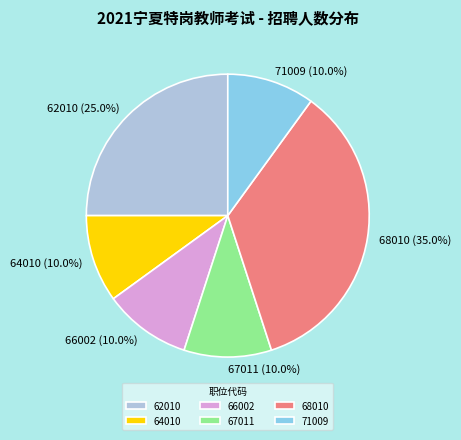

True or false: 67011 accounts for 24% of the total.

False